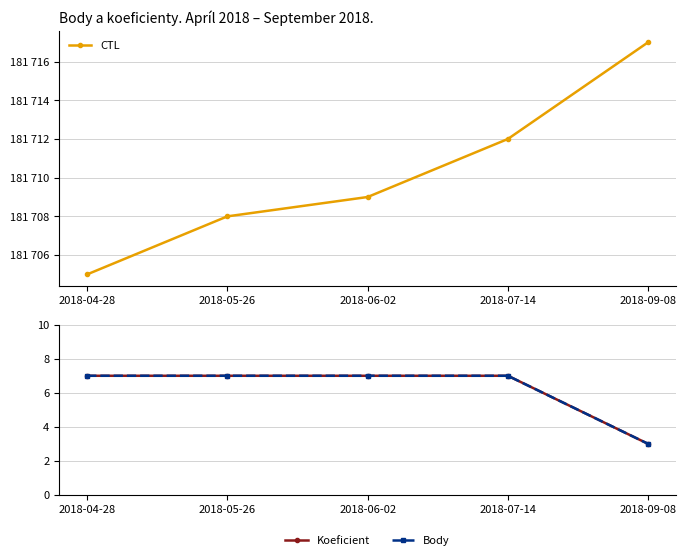

What is the difference between the Koeficient values at 2018-09-08 and 2018-07-14?

4